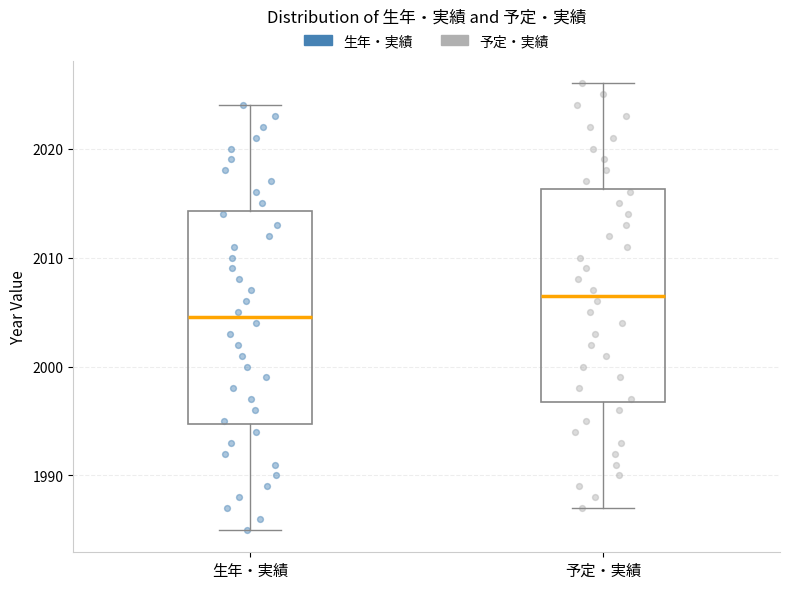

Reading left to right, transcribe this box plot: for each box, give where its median line is, the range the box spans, and where its two whiskers end, as read against the y-axis. The values are not printed on the chart, so give them approximately, as read against the axis.

生年・実績: median 2005, box 1995 to 2014, whiskers 1985 to 2024
予定・実績: median 2007, box 1997 to 2016, whiskers 1987 to 2026